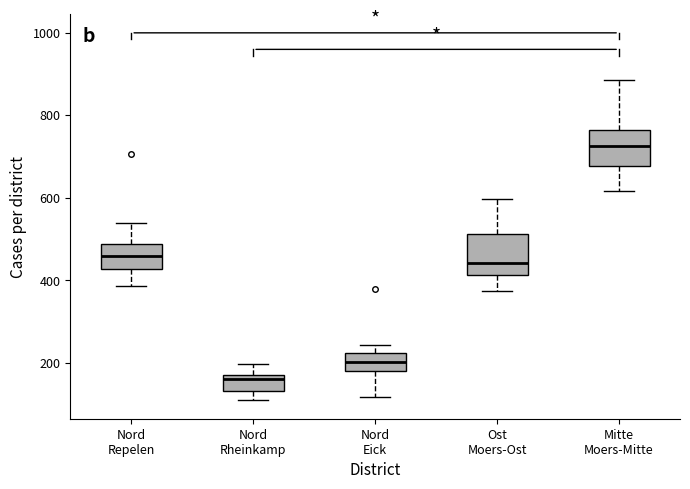

Reading left to right, transcribe this box plot: for each box, give where its median line is, the range the box spans, and where its two whiskers end, as read against the y-axis. The values are not printed on the chart, so give them approximately, as read against the axis.

Nord Repelen: median 460, box 420 to 480, whiskers 380 to 540
Nord Rheinkamp: median 160, box 140 to 180, whiskers 120 to 200
Nord Eick: median 200, box 180 to 220, whiskers 120 to 240
Ost Moers-Ost: median 440, box 420 to 520, whiskers 380 to 600
Mitte Moers-Mitte: median 720, box 680 to 760, whiskers 620 to 880